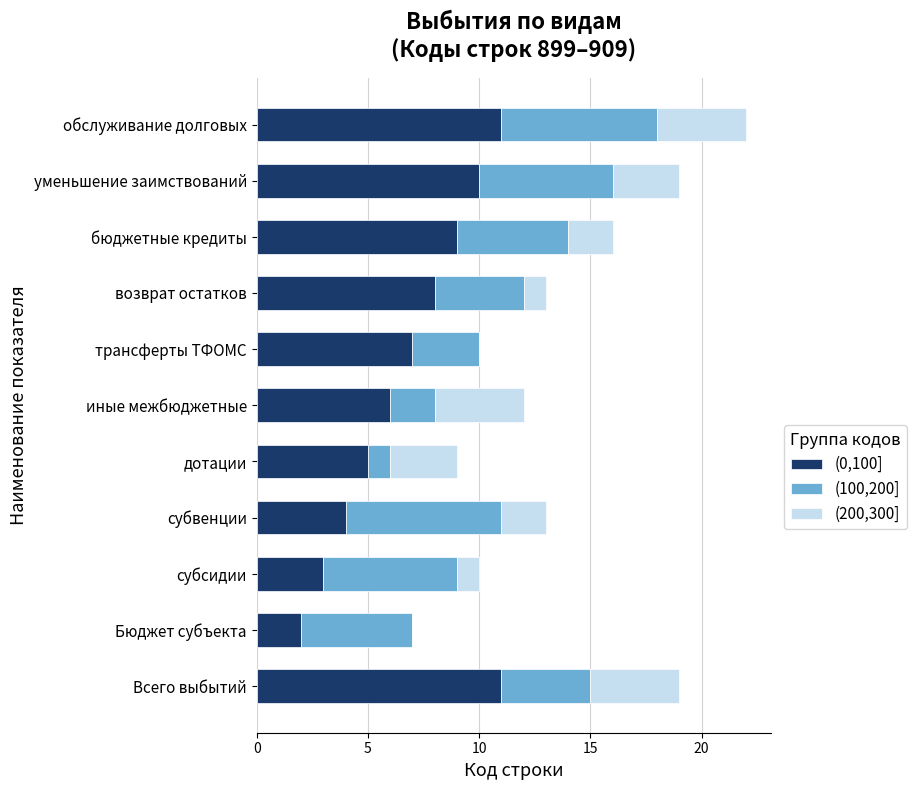

At which category is the sum across all series the highest?

обслуживание долговых